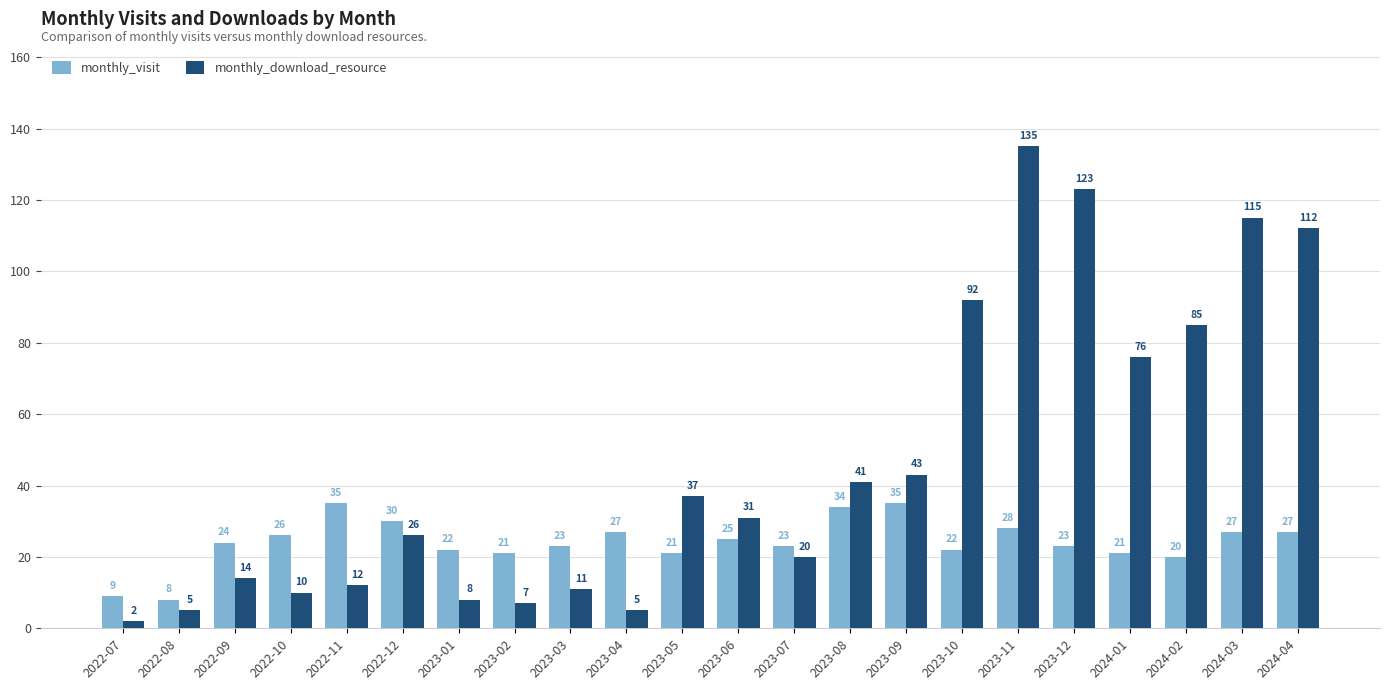

At 2023-11, list the series in order from largest to smallest.

monthly_download_resource, monthly_visit